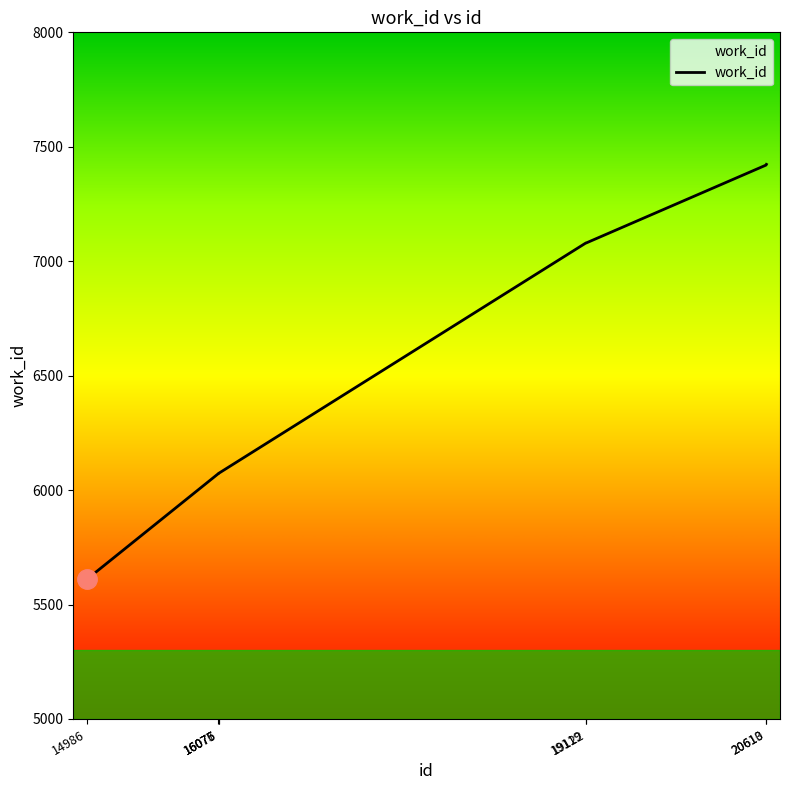

What is the maximum value shown in the chart?

7423